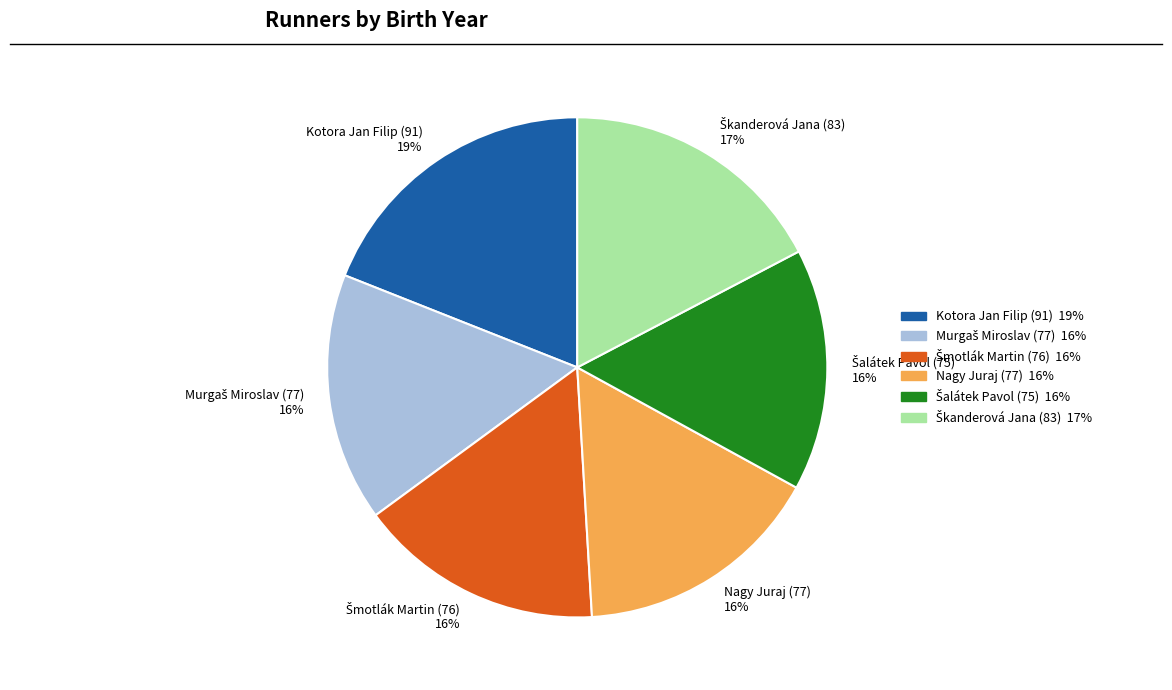

What percentage is the Nagy Juraj (77) 16% slice, to the nearest percent?

16%